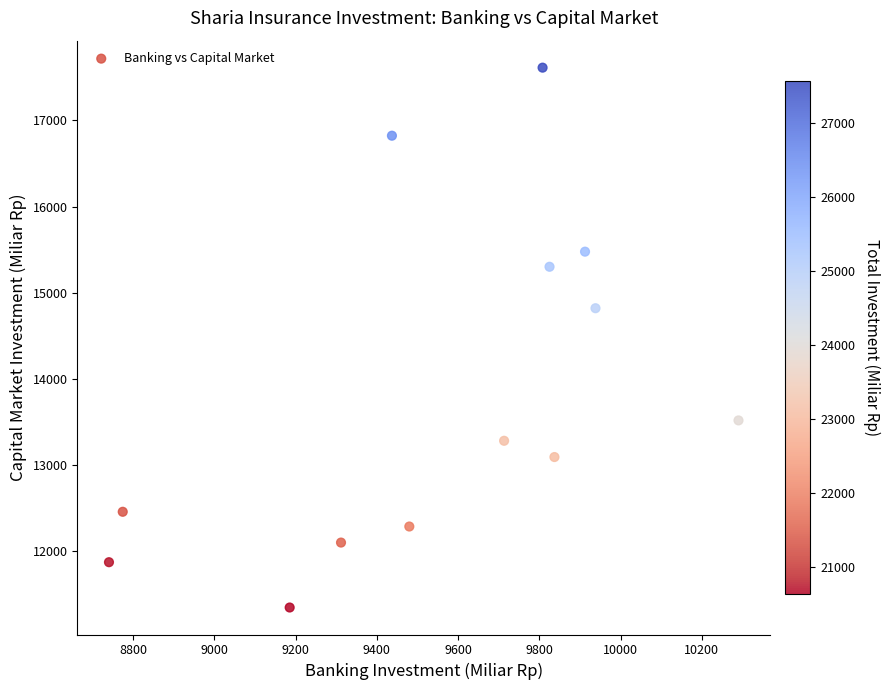

What is the range of X values (max minus min)?

1549.4